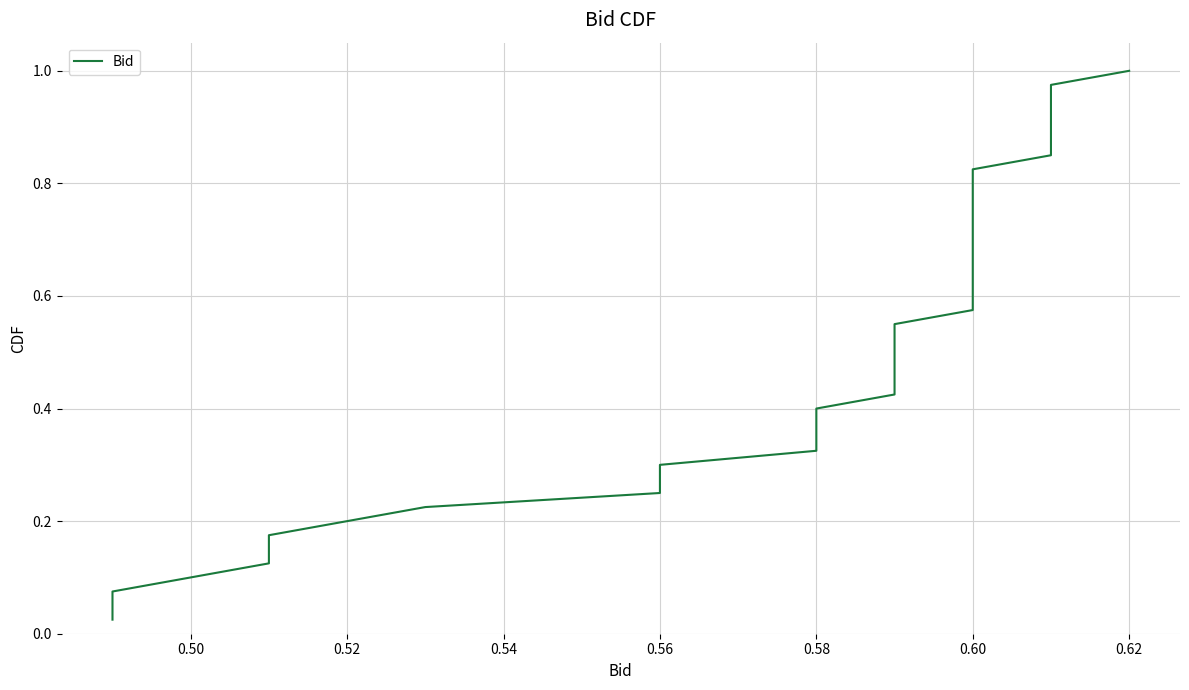

Is it true that the value at 0.50 is 0.1?

False